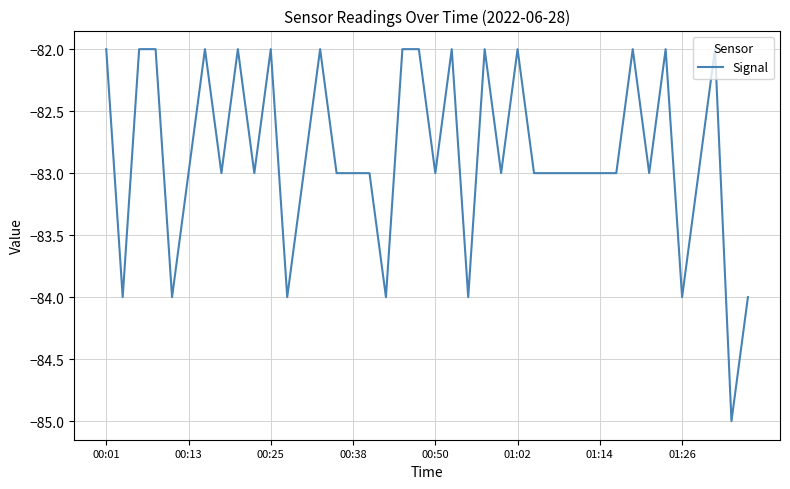

What is the maximum value shown in the chart?

-82